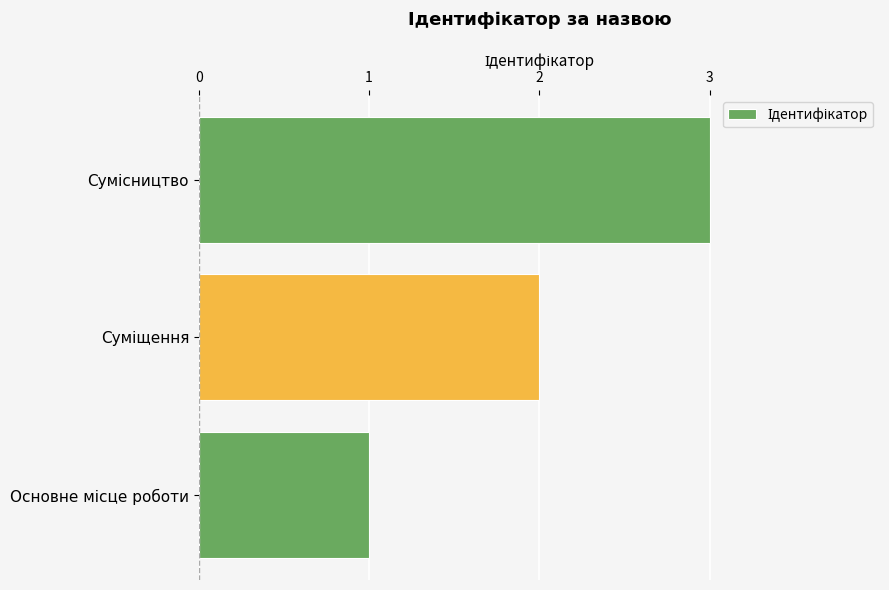

What is the sum of all values?

6